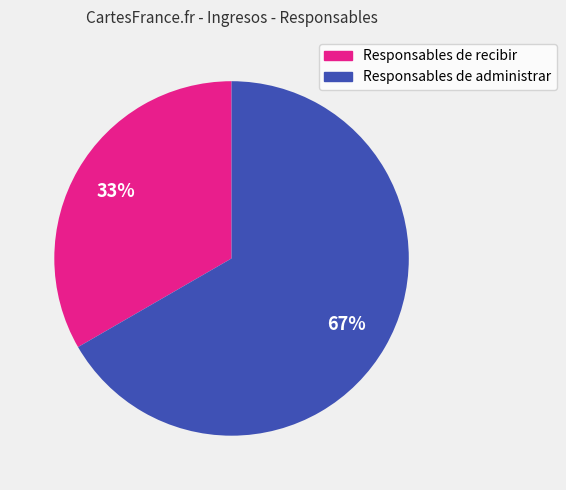

What is the smallest slice in the pie chart?

Responsables de recibir